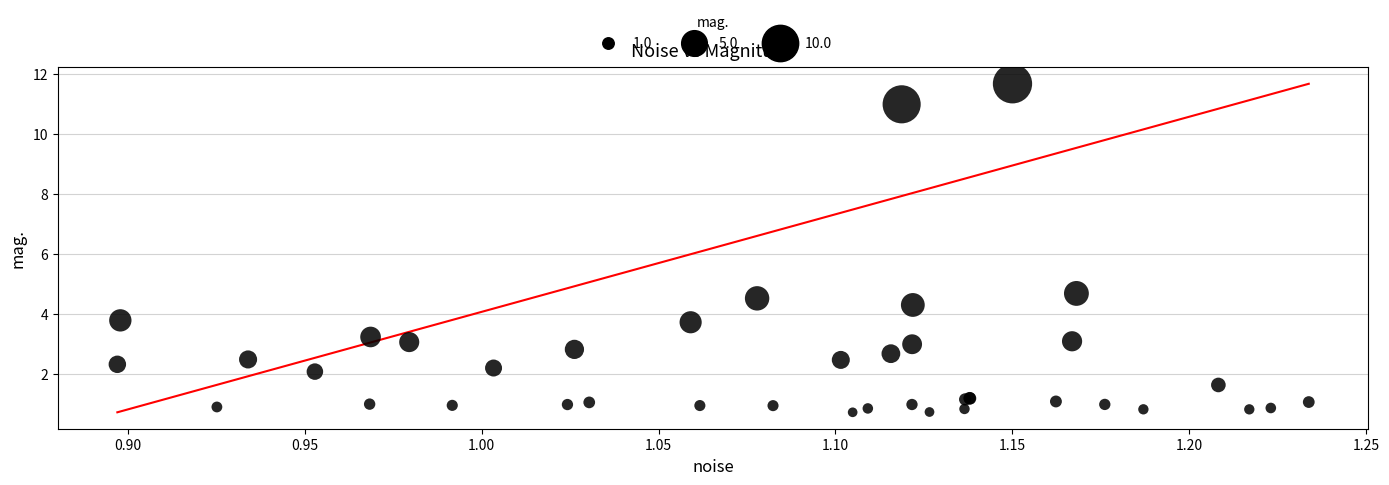

What Y value in the scatter plot is closest to 6?

4.7